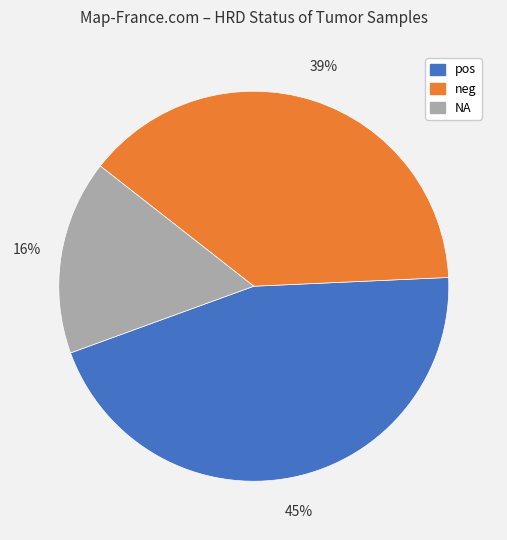

Is neg the majority of the pie?

No